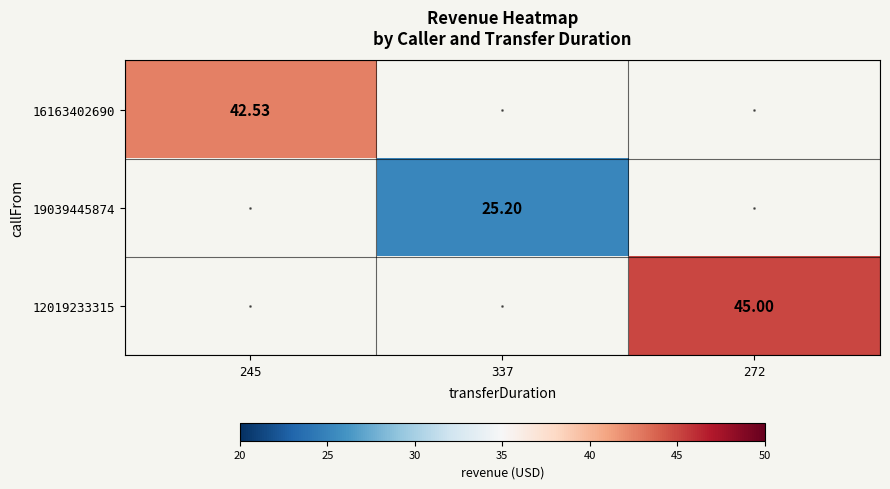

Where does the 19039445874 series first go above 25?

337